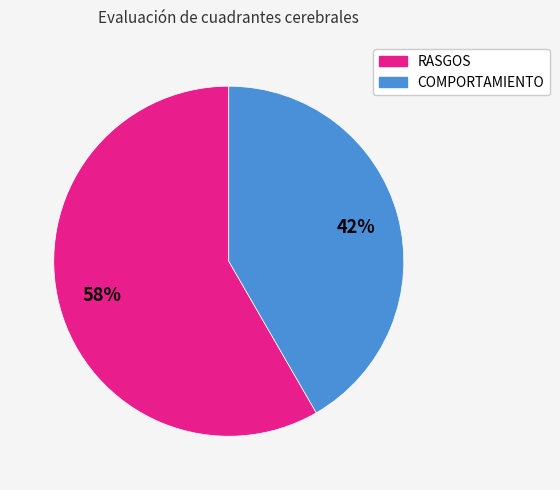

Is there a majority slice in this chart?

Yes